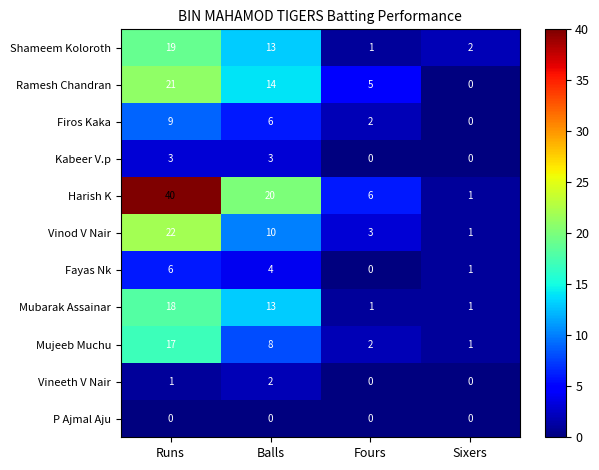

Where does the Harish K series first go above 20?

Runs